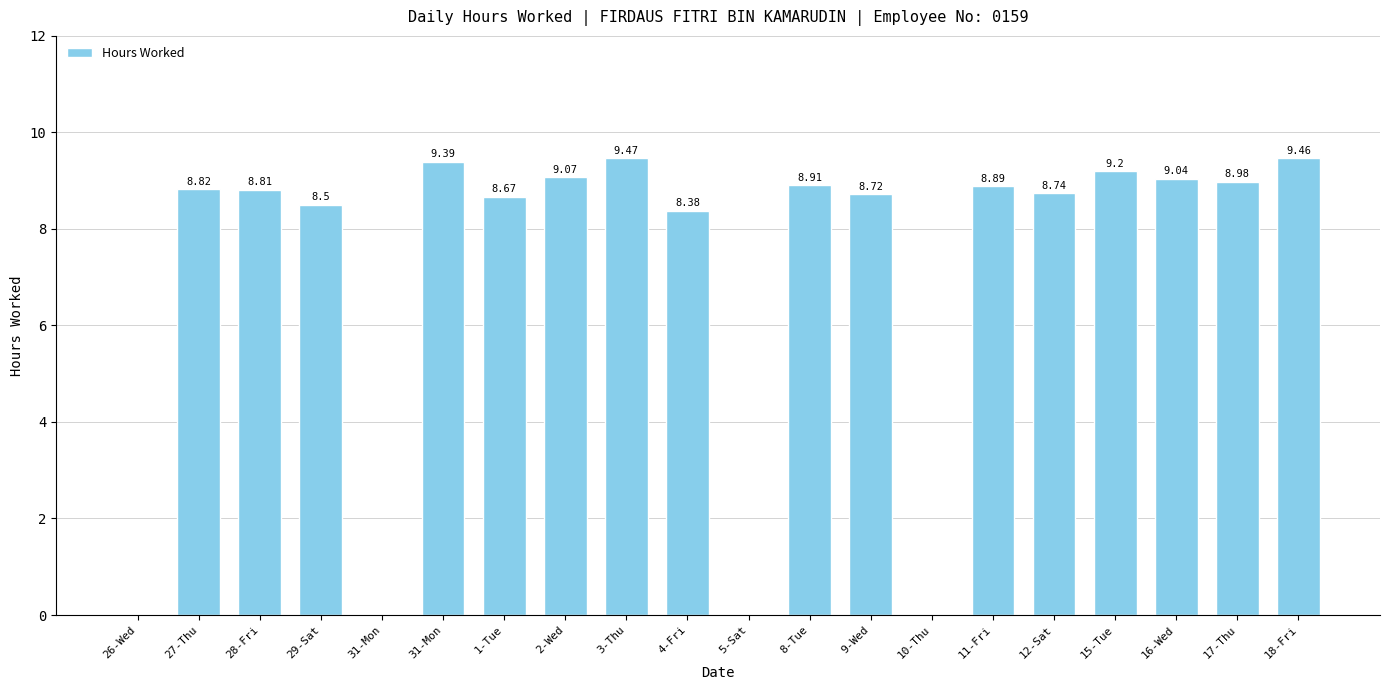

What is the label of the 9th bar from the right?

8-Tue